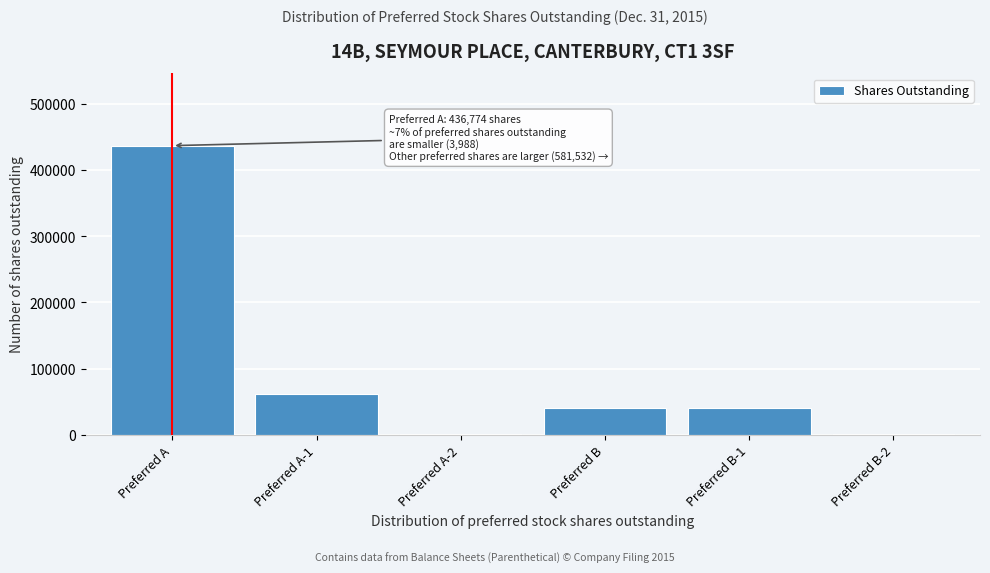

Is it true that the value at Preferred A is 706056?

False